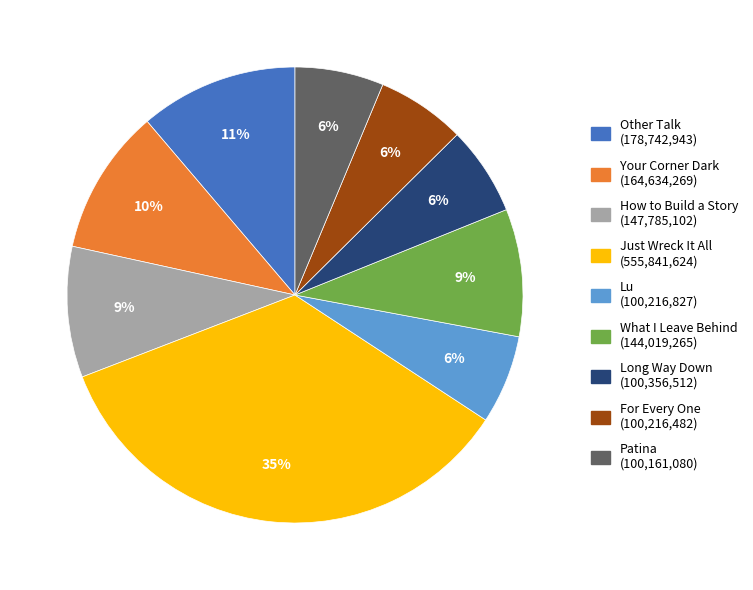

True or false: Other Talk accounts for 11% of the total.

True